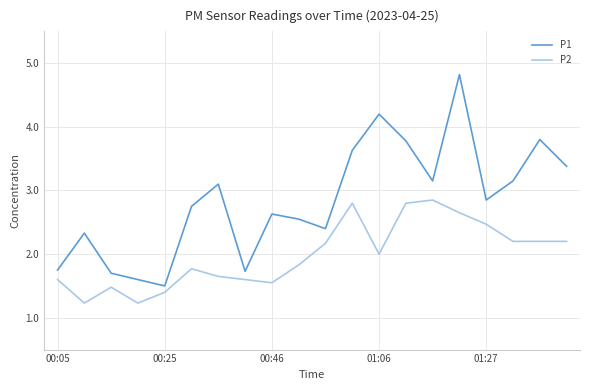

List the series in order of their overall mean, lowest first.

P2, P1